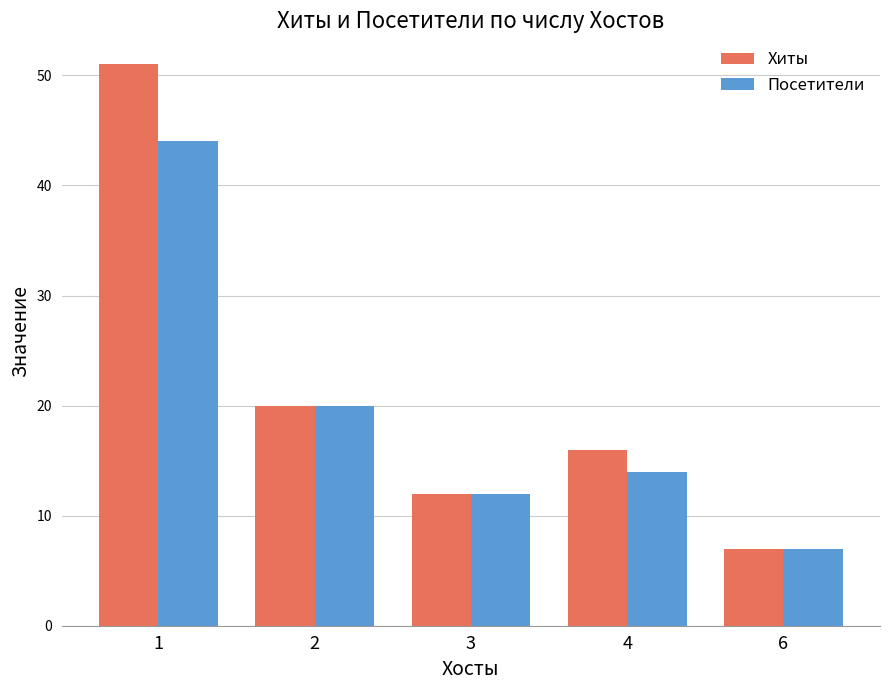

Which series has the largest range (max minus min)?

Хиты